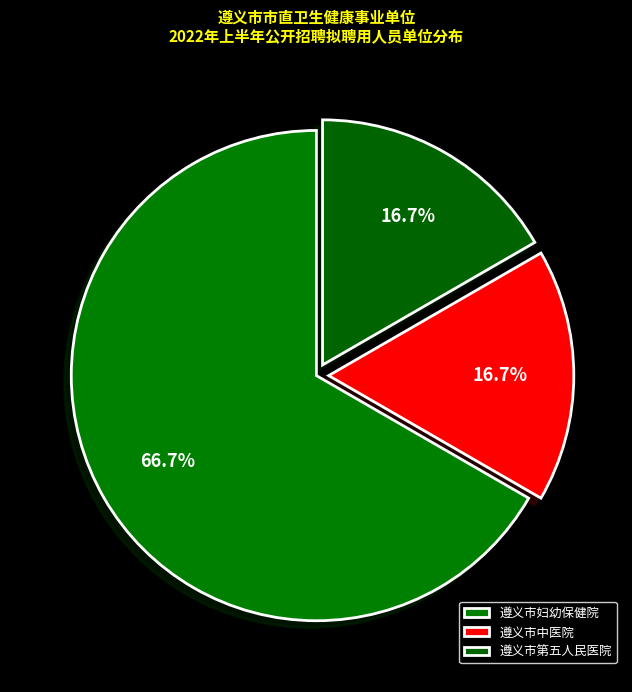

To the nearest percent, what is the difference between the largest and smallest slice percentages?

50%